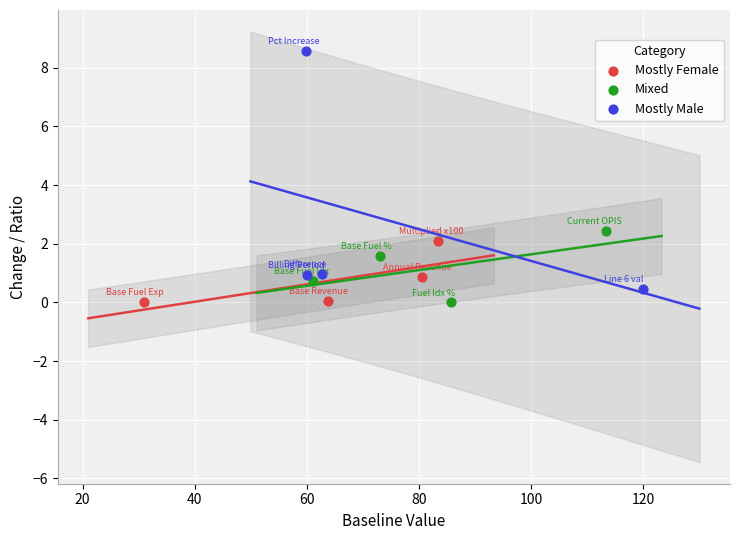

Which series has the widest spread of Y values?

Mostly Male